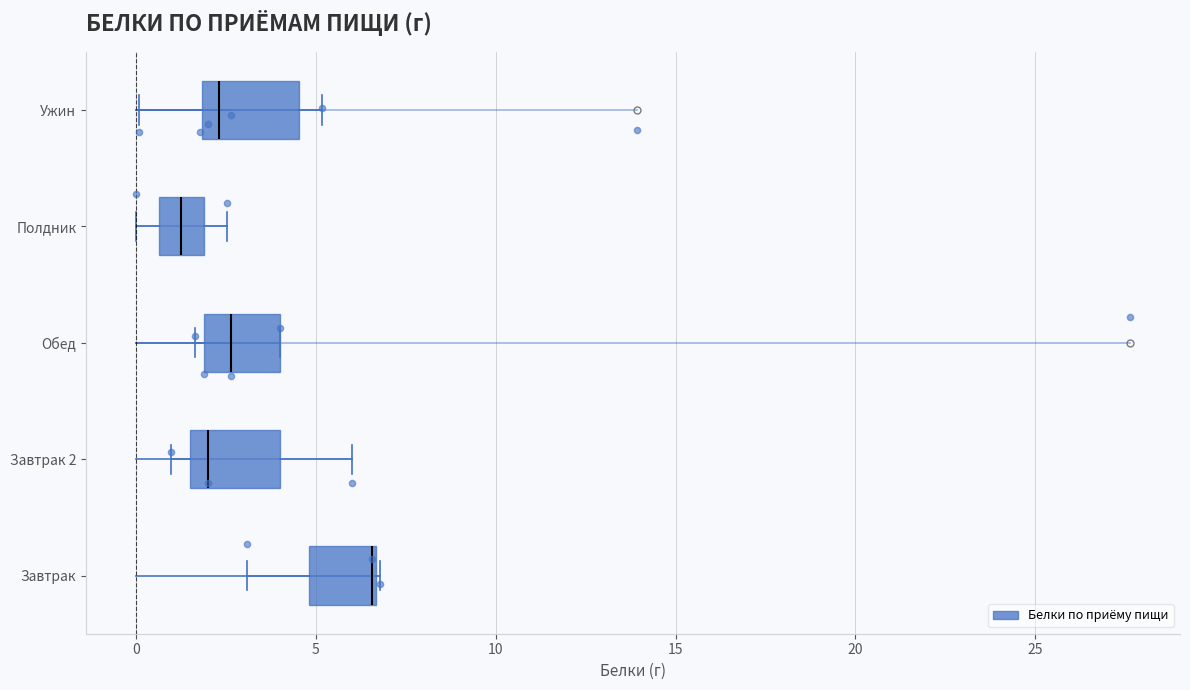

Reading bottom to top, transcribe this box plot: for each box, give where its median line is, the range the box spans, and where its two whiskers end, as read against the x-axis. The values are not printed on the chart, so give them approximately, as read against the axis.

Завтрак: median 6.5 (drawn on the box's right edge), box 5.0 to 6.5, whiskers 3.0 to 7.0
Завтрак 2: median 2.0, box 1.5 to 4.0, whiskers 1.0 to 6.0
Обед: median 2.5, box 2.0 to 4.0, whiskers 1.5 to 4.0
Полдник: median 1.5, box 0.5 to 2.0, whiskers 0.0 to 2.5
Ужин: median 2.5, box 2.0 to 4.5, whiskers 0.0 to 5.0